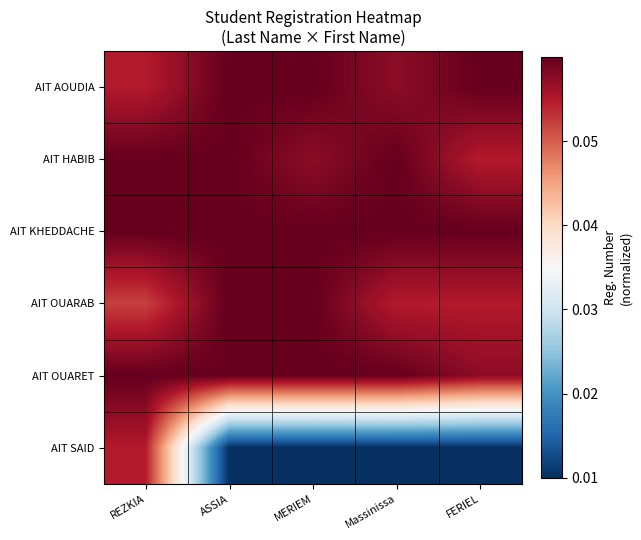

Reading right to left, list all the values displayed in this chart.

AIT AOUDIA: FERIEL=0.1	Massinissa=0.1	MERIEM=0.1	ASSIA=0.1	REZKIA=0.1
AIT HABIB: FERIEL=0.1	Massinissa=0.1	MERIEM=0.1	ASSIA=0.1	REZKIA=0.1
AIT KHEDDACHE: FERIEL=0.1	Massinissa=0.1	MERIEM=0.1	ASSIA=0.1	REZKIA=0.1
AIT OUARAB: FERIEL=0.1	Massinissa=0.1	MERIEM=0.1	ASSIA=0.1	REZKIA=0.1
AIT OUARET: FERIEL=0.1	Massinissa=0.1	MERIEM=0.1	ASSIA=0.1	REZKIA=0.1
AIT SAID: FERIEL=0.0	Massinissa=0.0	MERIEM=0.0	ASSIA=0.0	REZKIA=0.1